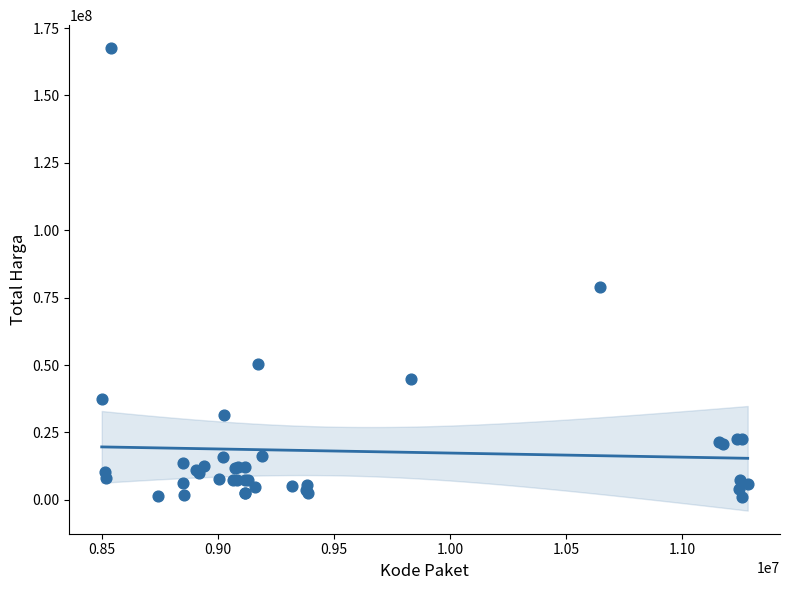

What Y value in the scatter plot is closest to 84350000?

78968400